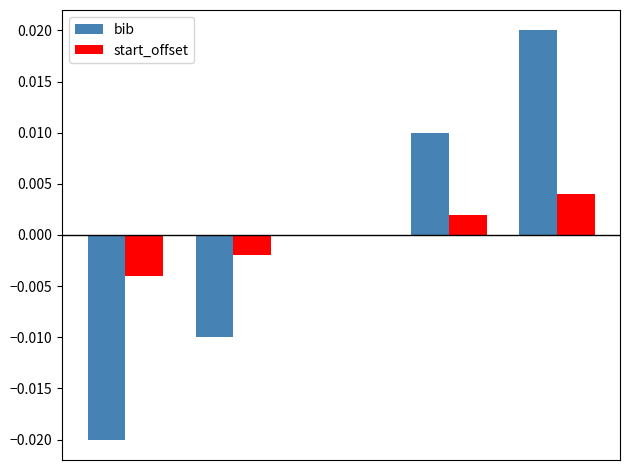

At how many categories does at least one series exceed 0?

2